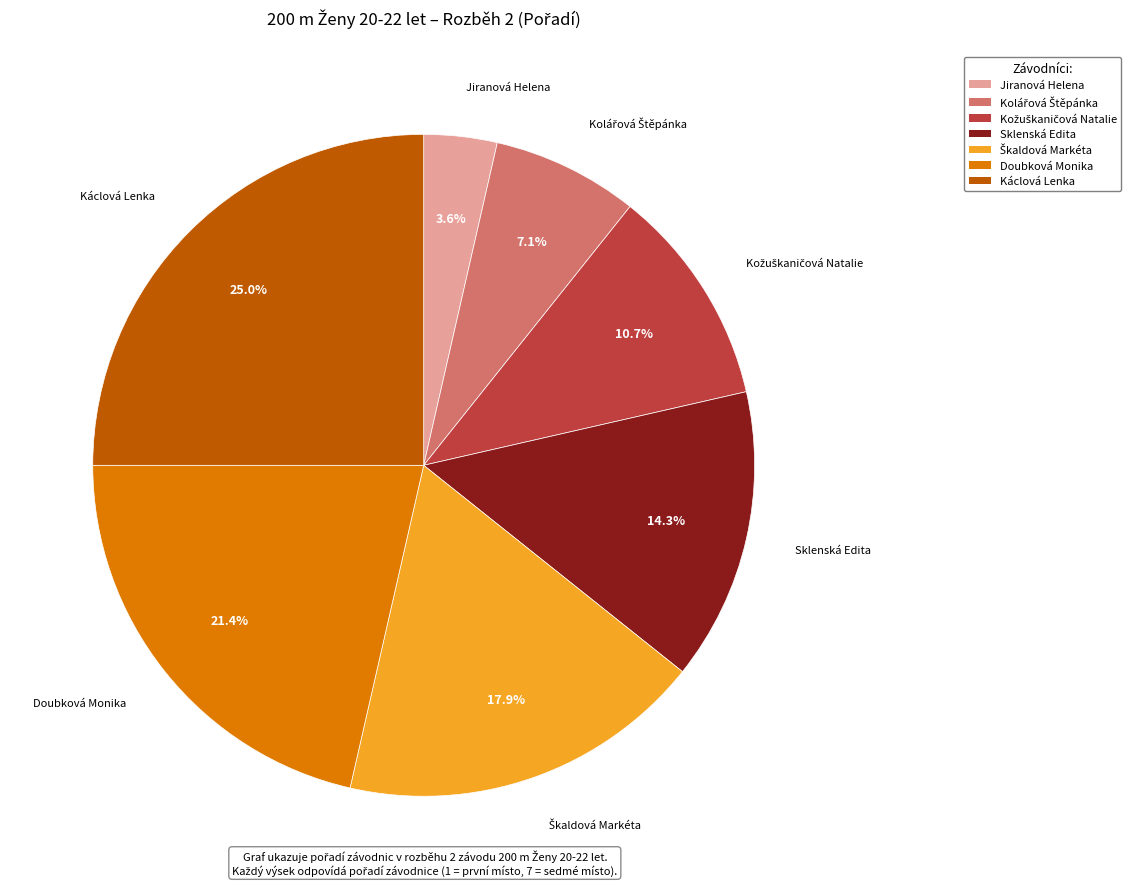

How many slices are in this pie chart?

7